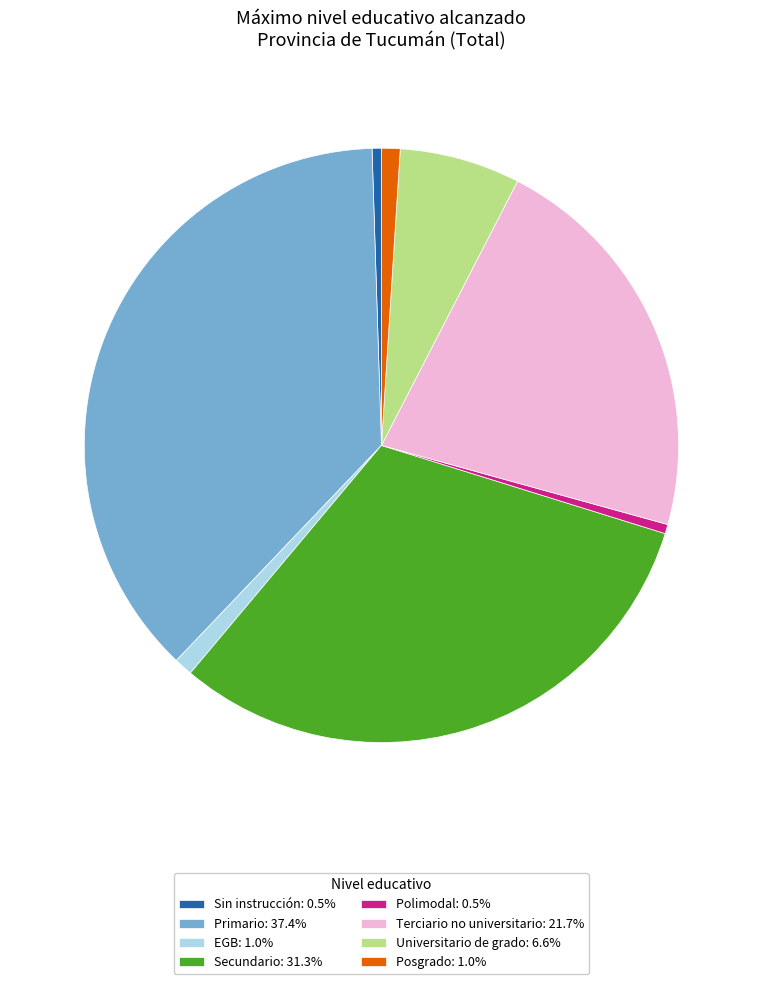

Is Posgrado the majority of the pie?

No